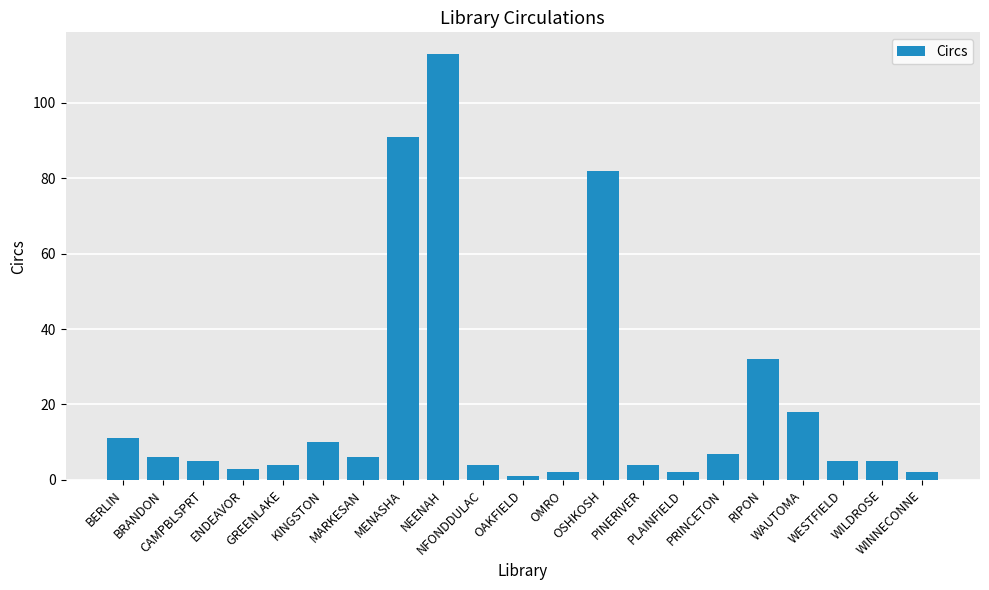

What is the maximum value shown in the chart?

113